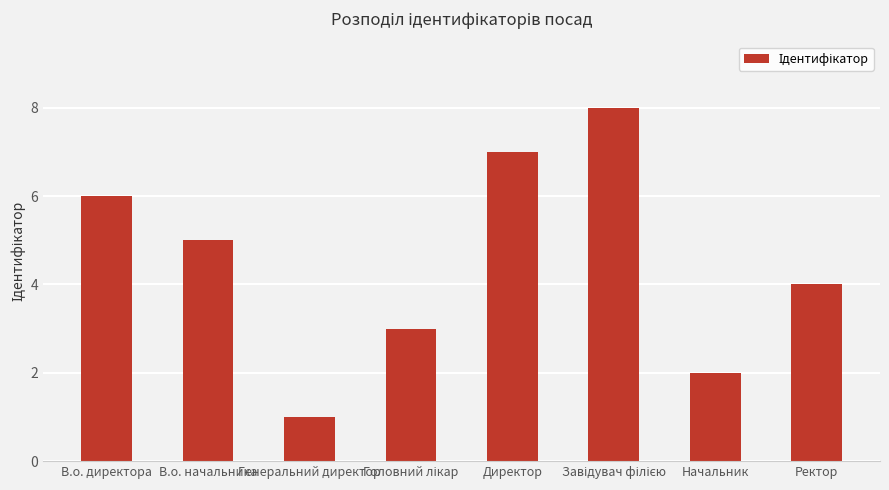

True or false: the data shows 5 at В.о. начальника.

True